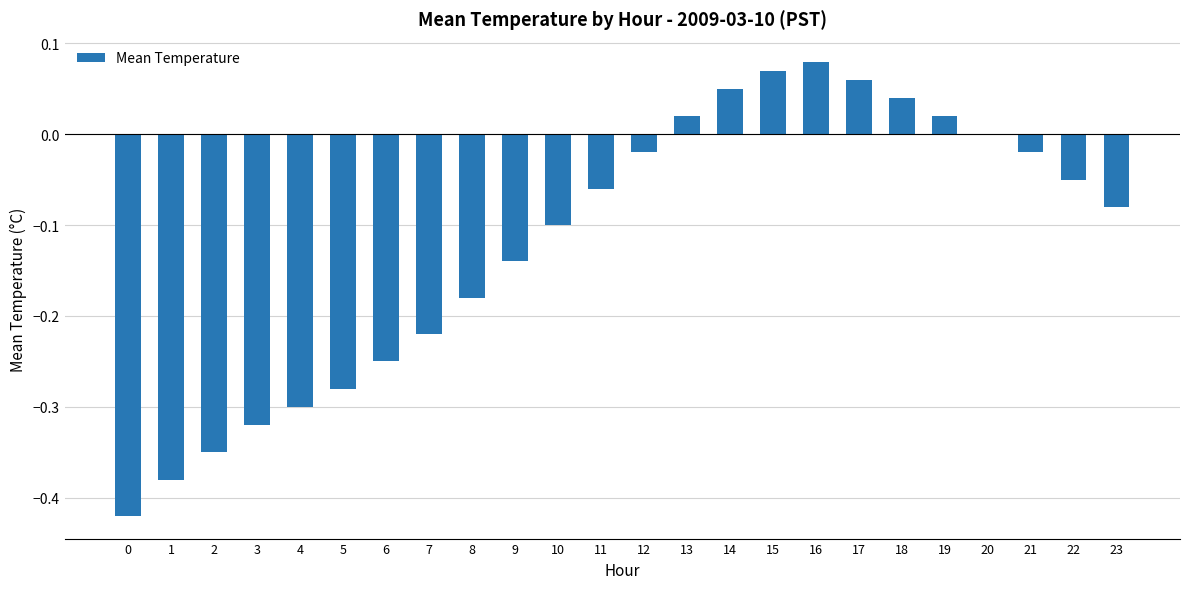

What is the sum of all values?

-2.8